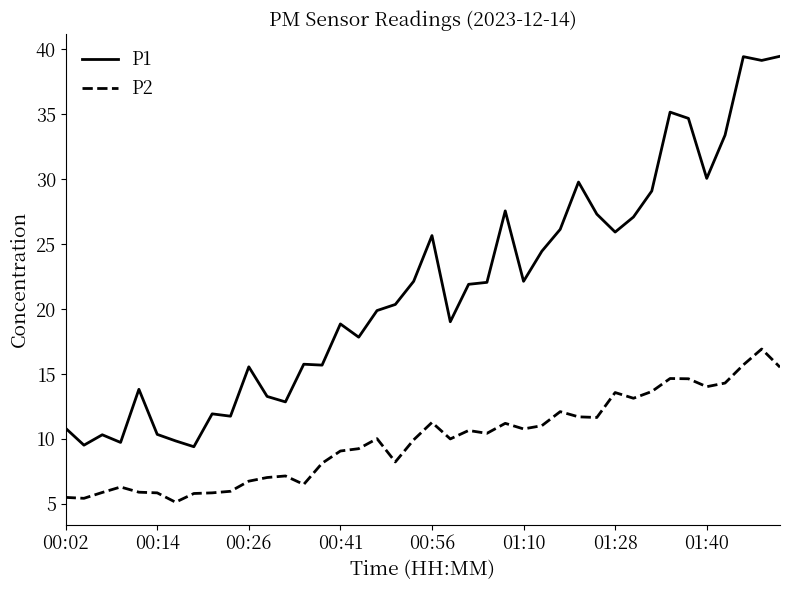

What are all the series names shown in the legend?

P1, P2